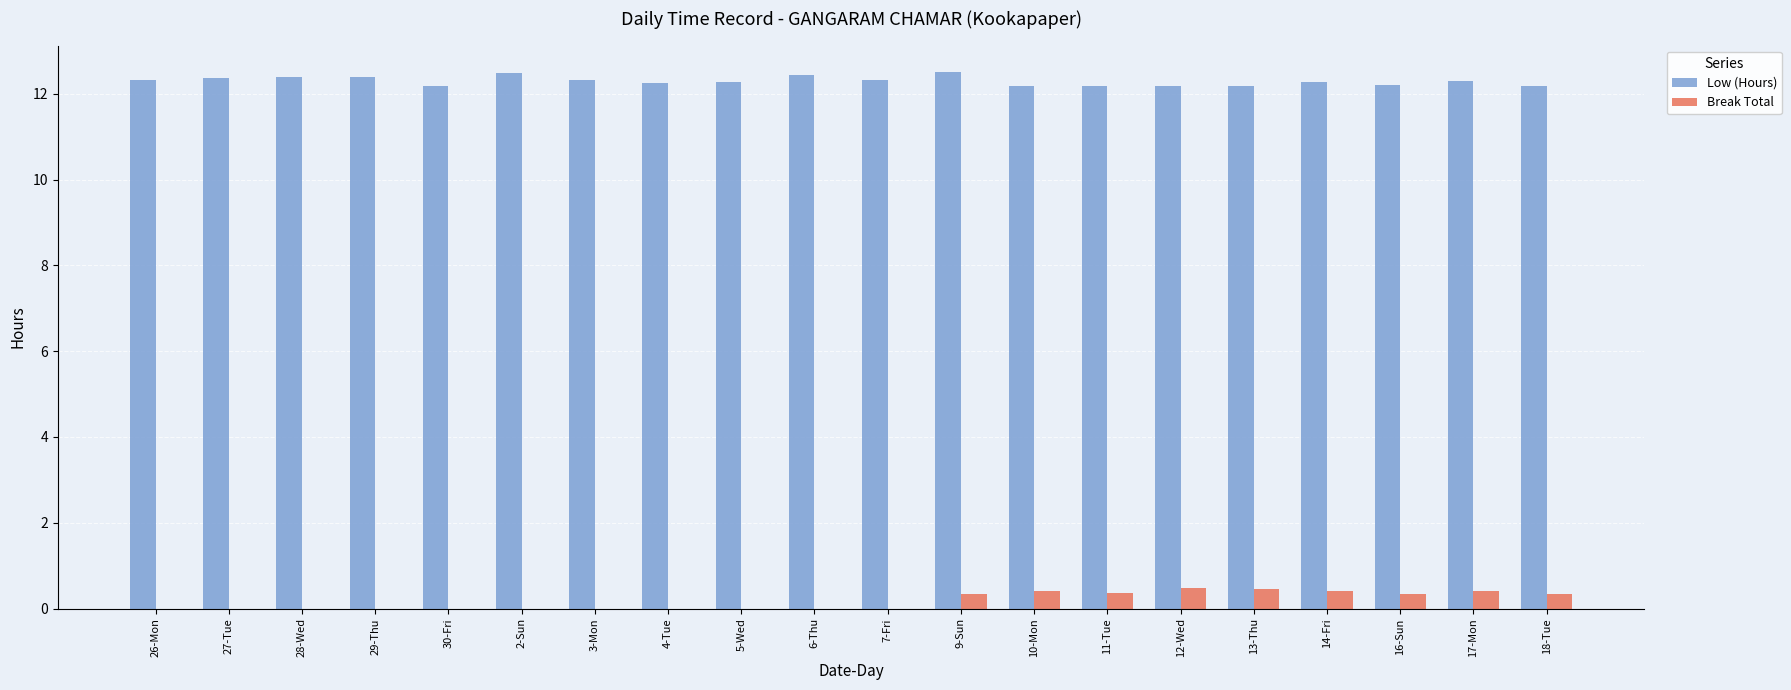

What is the sum of all Low (Hours) values?

245.9